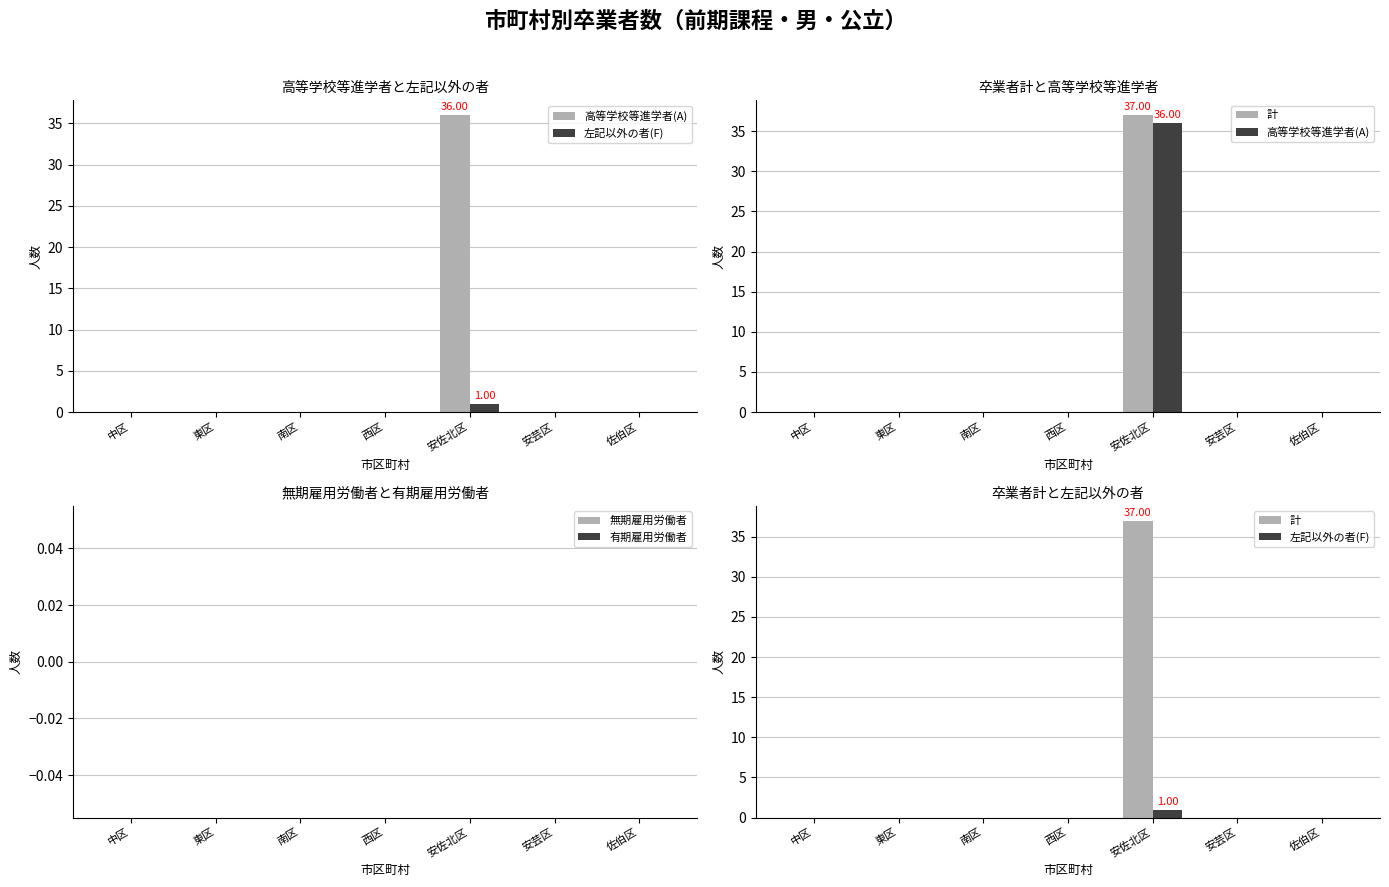

Which series has the largest range (max minus min)?

計